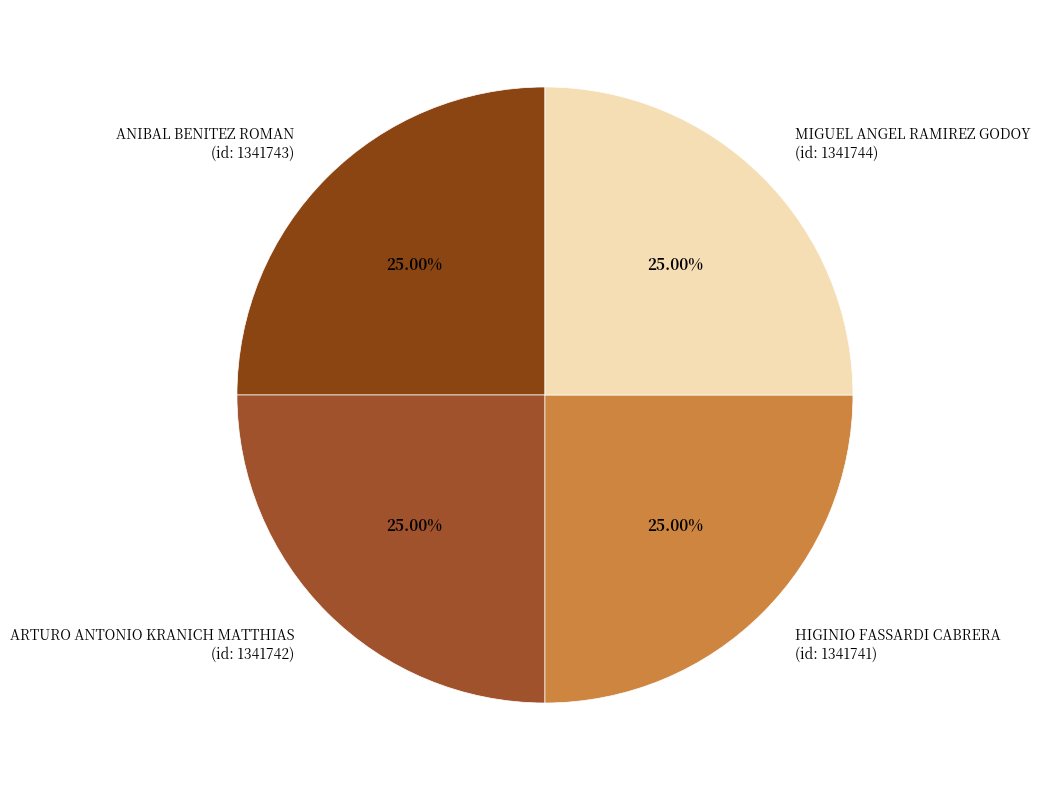

Is there a majority slice in this chart?

No